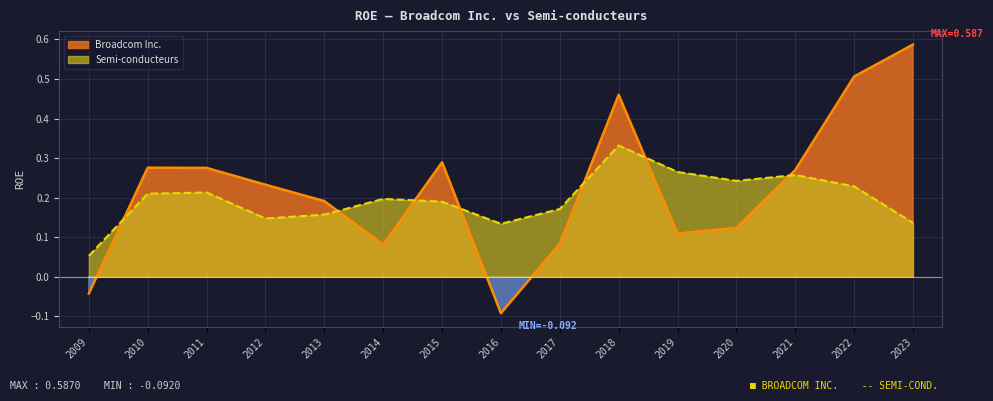

List the series in order of their peak value, highest first.

Broadcom Inc., Semi-conducteurs